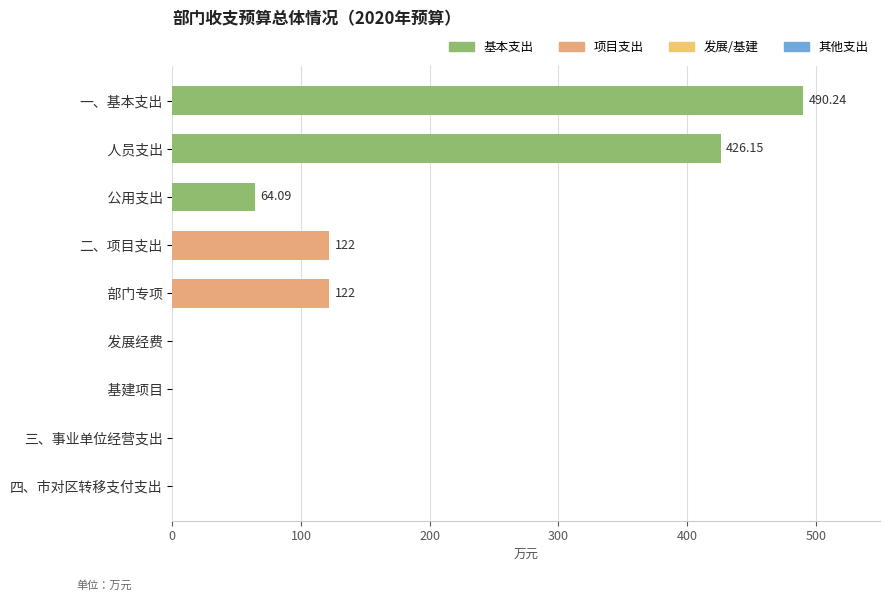

What is the sum of the values at     部门专项 and 三、事业单位经营支出?

122.0